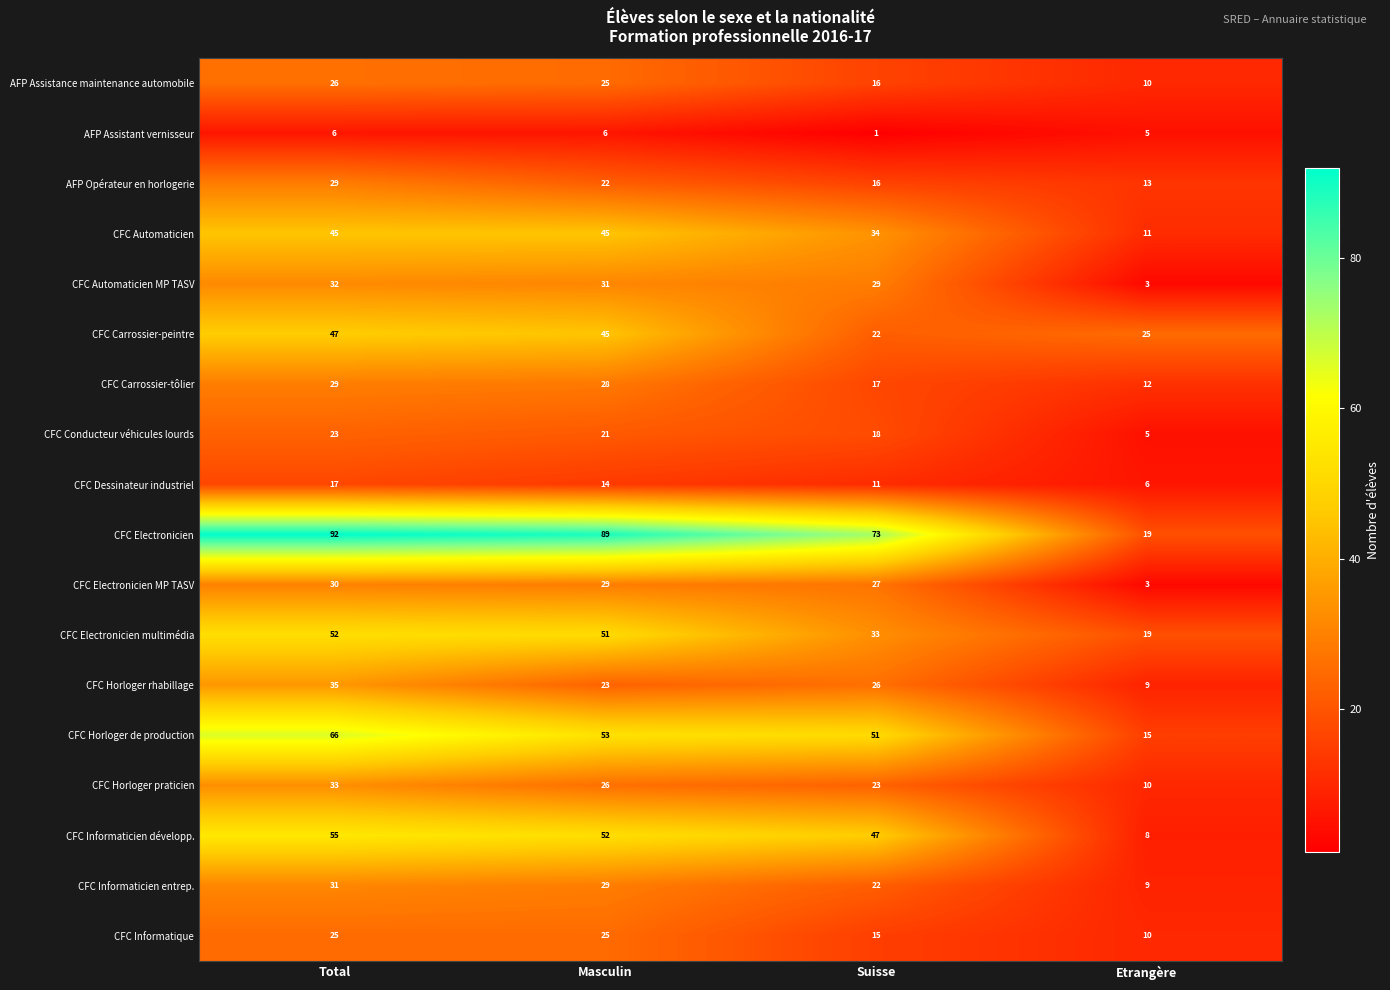

At which category is the sum across all series the highest?

Total